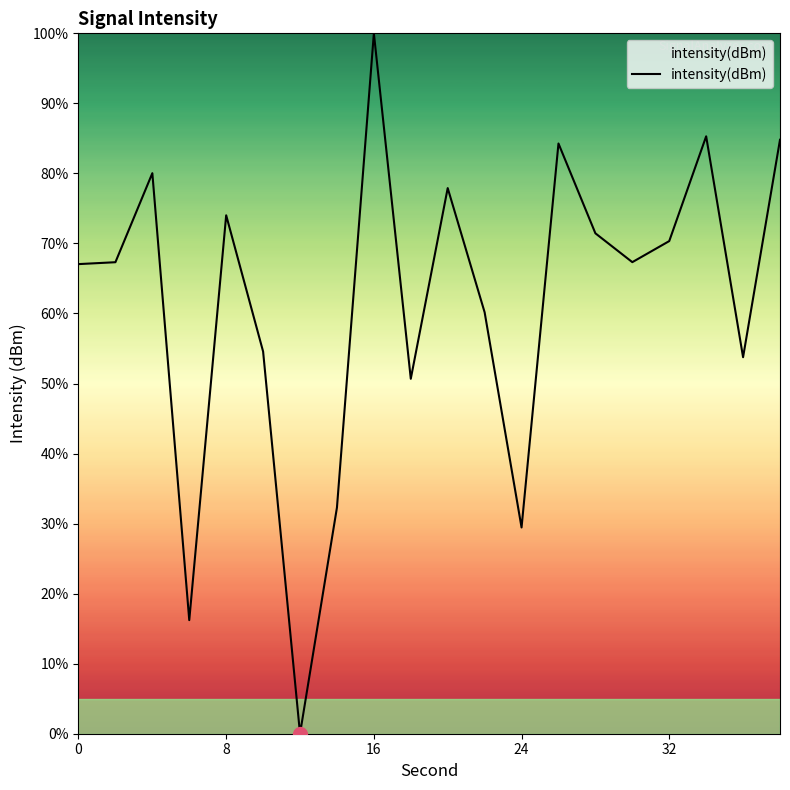

What is the difference between the maximum and minimum values?

100.0